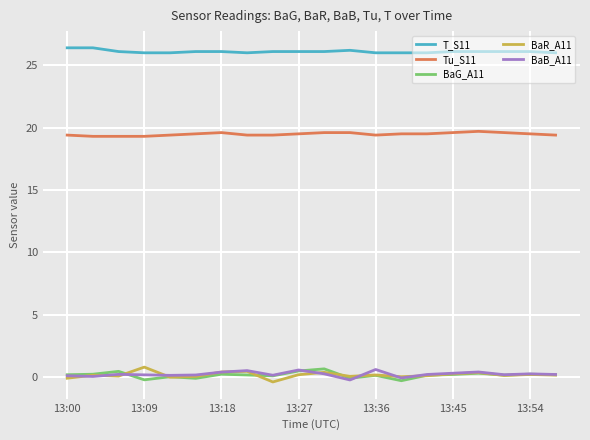

True or false: BaR_A11 and Tu_S11 intersect in this chart.

False